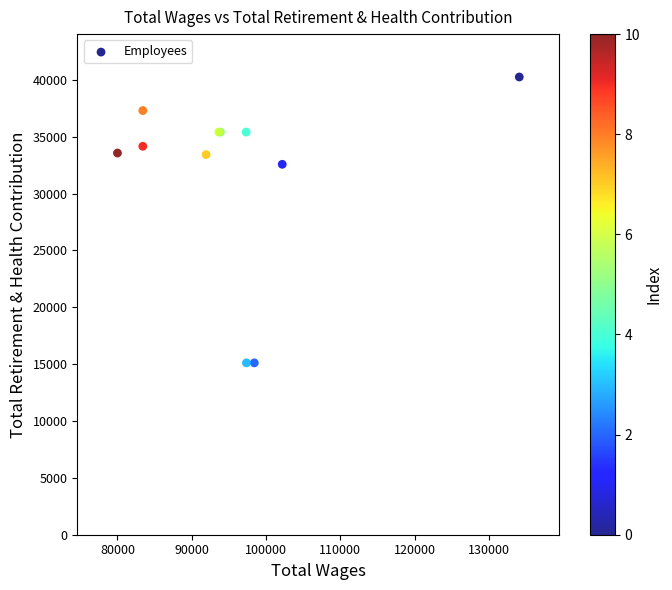

What Y value in the scatter plot is closest to 27679?

32571